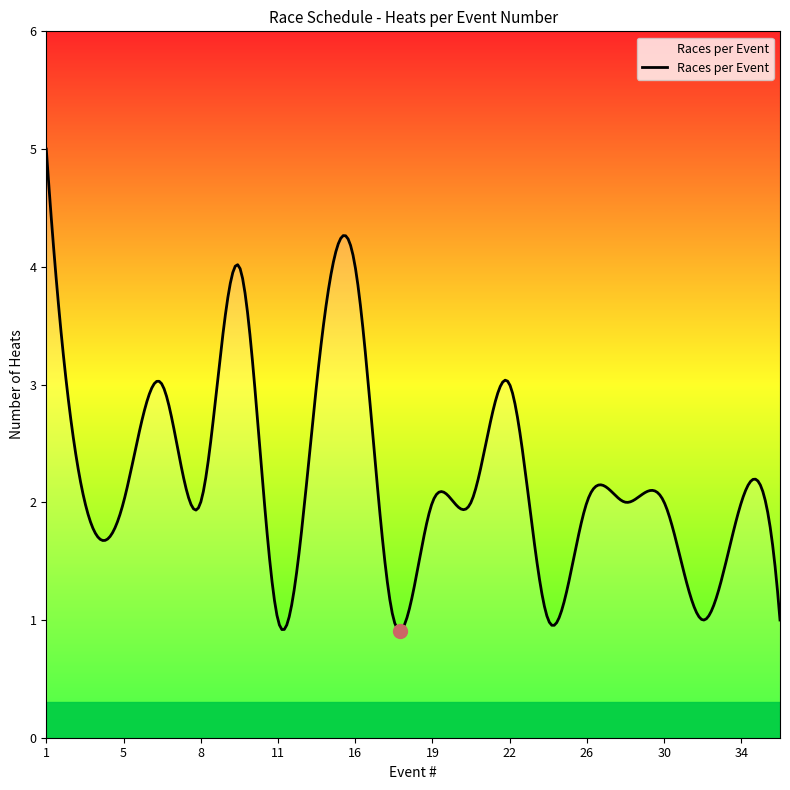

What is the difference between the maximum and minimum values?

4.1